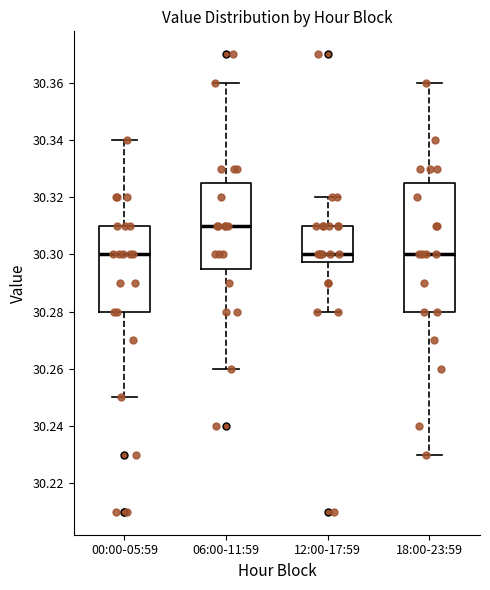

Comparing the boxes themselves (not the whiskers), which one is the tallest?

18:00-23:59